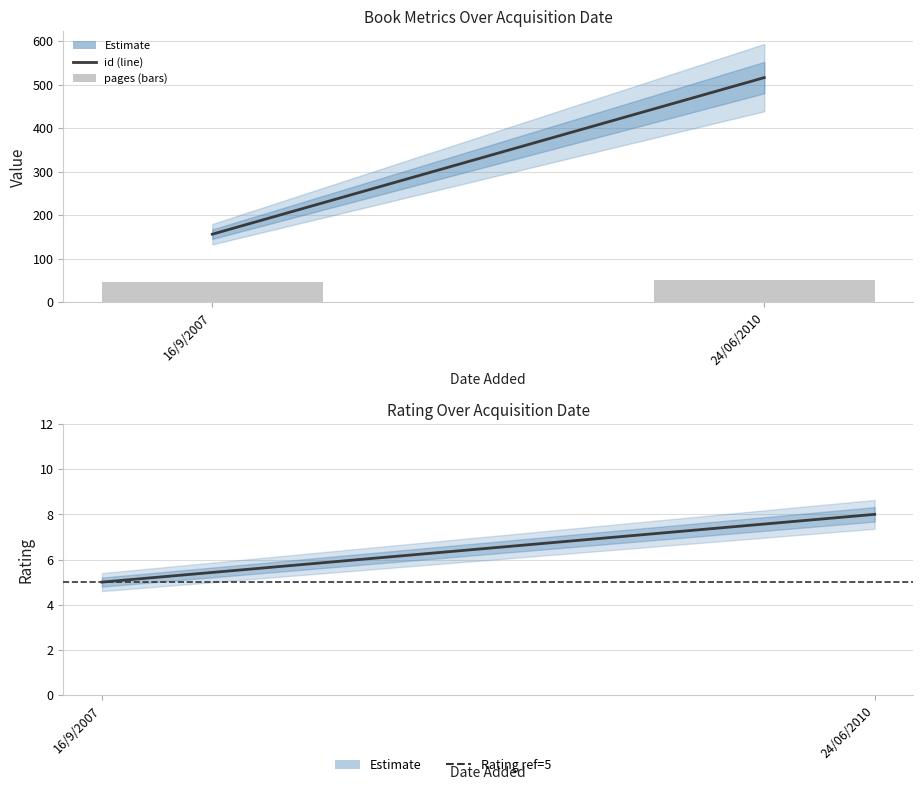

Which series has the largest total across all categories?

id